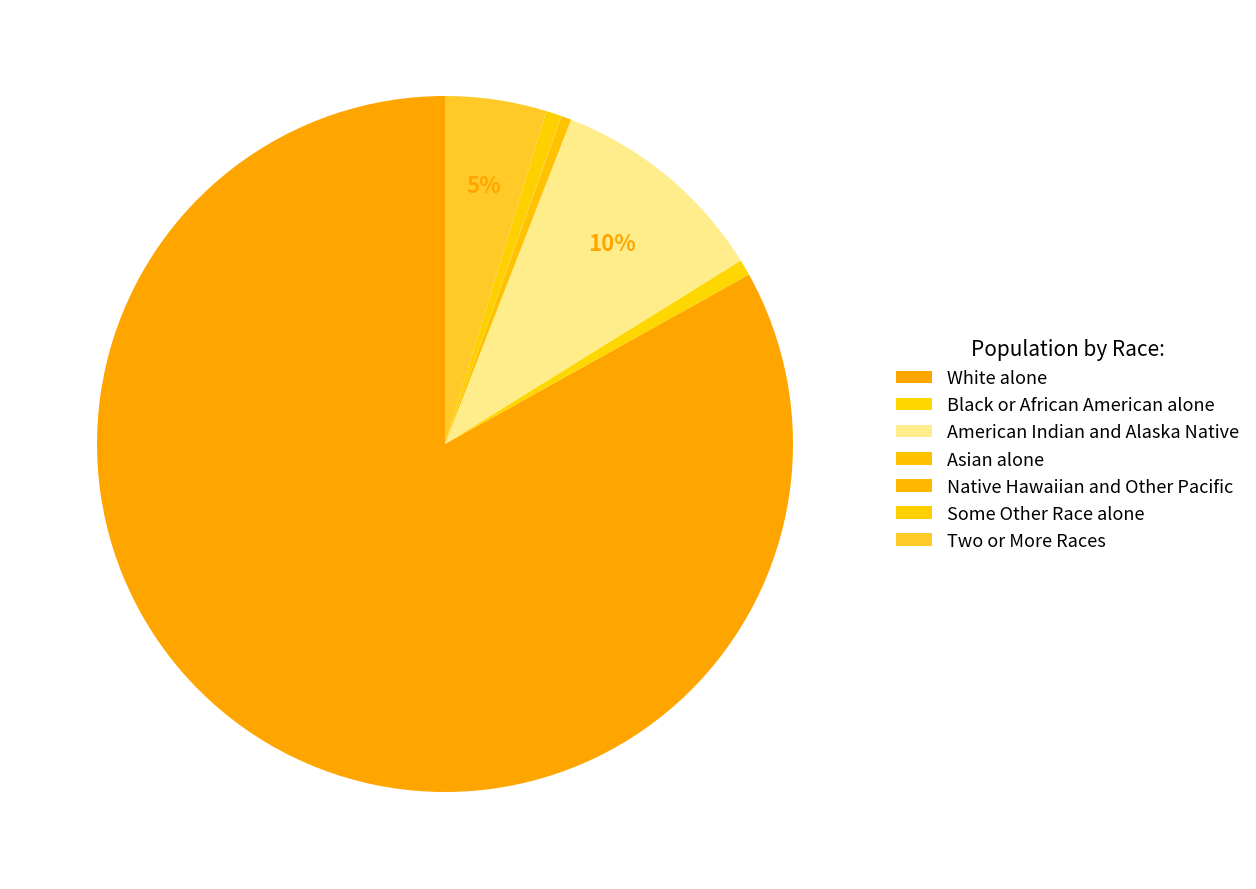

Between Two or More Races and White alone, which is larger?

White alone